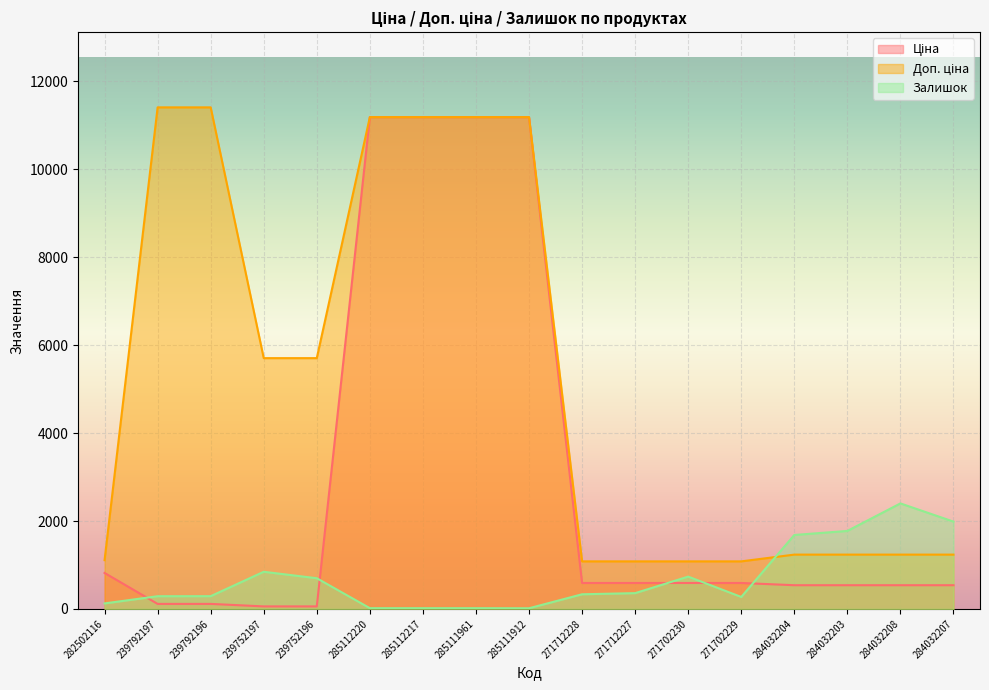

Reading right to left, what are all the values shown in this chart?

Ціна: 284032207=539.0	284032208=539.0	284032203=539.0	284032204=539.0	271702229=589.9	271702230=589.9	271712227=589.9	271712228=589.9	285111912=11188.2	285111961=11188.2	285112217=11188.2	285112220=11188.2	239752196=57.0	239752197=57.0	239792196=114.1	239792197=114.1	282502116=818.5
Доп. ціна: 284032207=1235.4	284032208=1235.4	284032203=1235.4	284032204=1235.4	271702229=1081.7	271702230=1081.7	271712227=1081.7	271712228=1081.7	285111912=11188.2	285111961=11188.2	285112217=11188.2	285112220=11188.2	239752196=5705.0	239752197=5705.0	239792196=11410.0	239792197=11410.0	282502116=1109.2
Залишок: 284032207=1986.0	284032208=2400.0	284032203=1774.0	284032204=1682.0	271702229=272.0	271702230=735.0	271712227=359.0	271712228=333.0	285111912=15.0	285111961=17.0	285112217=17.0	285112220=17.0	239752196=698.0	239752197=845.0	239792196=290.0	239792197=289.0	282502116=125.0